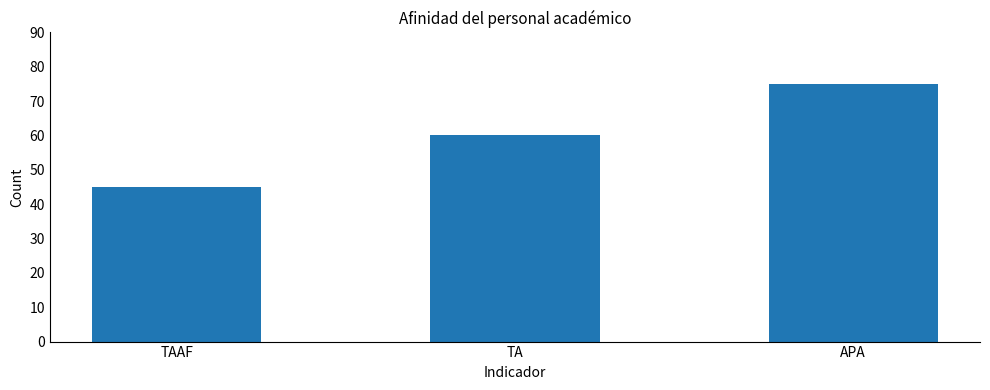

List the labels in order of value, largest first.

APA, TA, TAAF